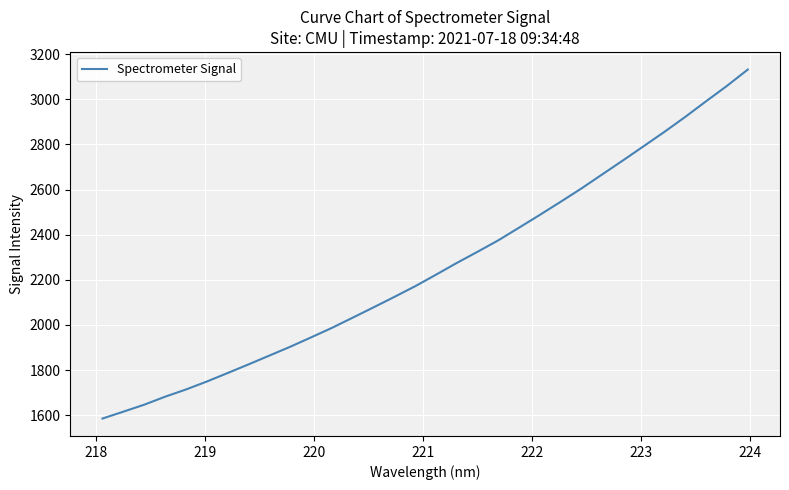

What is the sum of all values?

72121.5